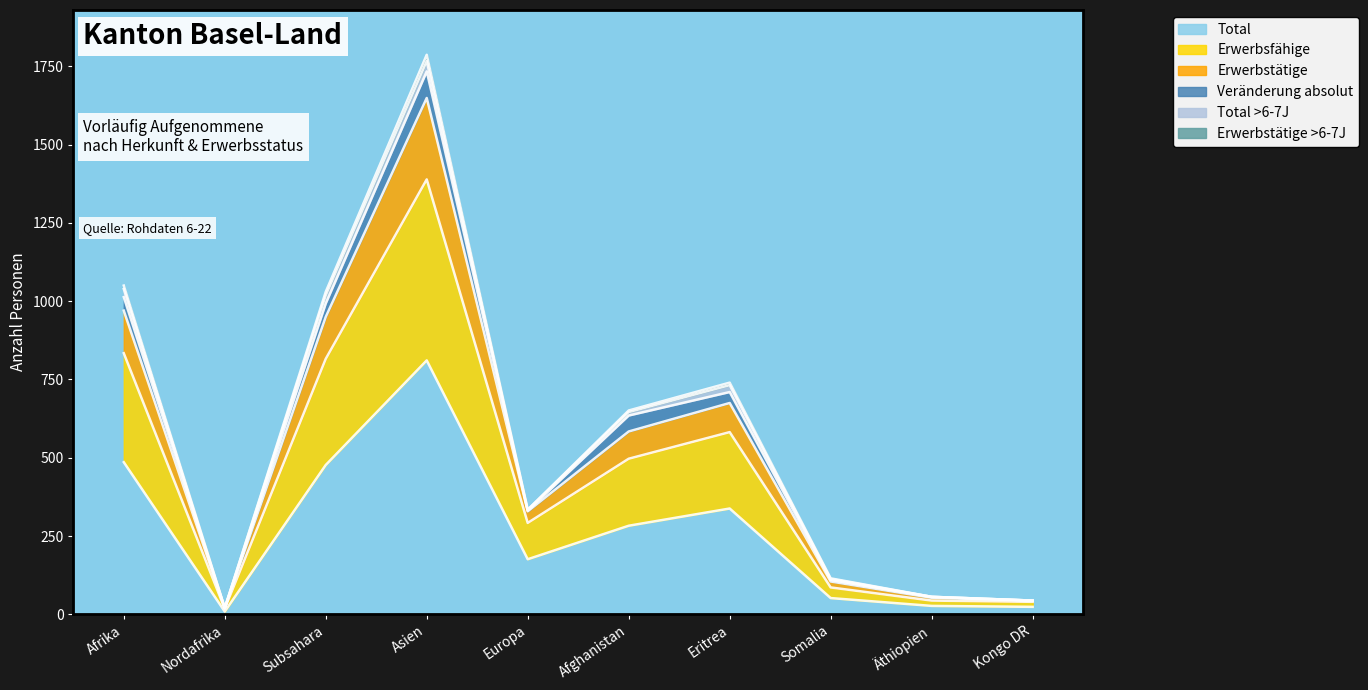

Does the chart have visible grid lines?

No